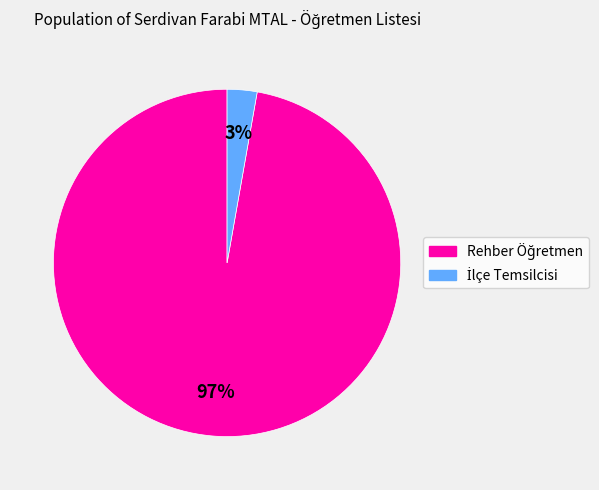

To the nearest percent, what is the average slice percentage?

50%